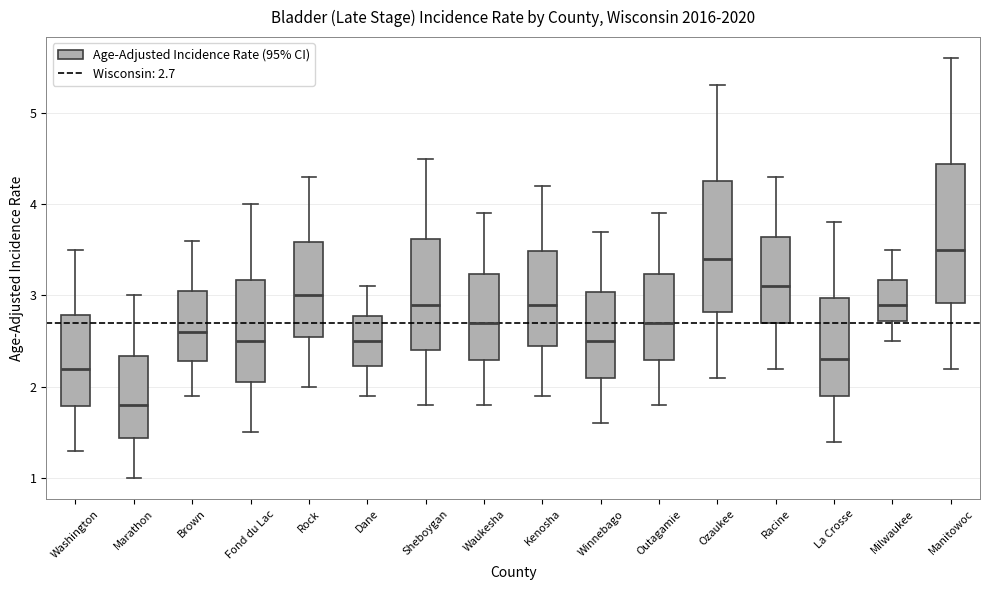

Reading left to right, transcribe this box plot: for each box, give where its median line is, the range the box spans, and where its two whiskers end, as read against the y-axis. The values are not printed on the chart, so give them approximately, as read against the axis.

Washington: median 2.2, box 1.8 to 2.8, whiskers 1.3 to 3.5
Marathon: median 1.8, box 1.4 to 2.3, whiskers 1.0 to 3.0
Brown: median 2.6, box 2.3 to 3.1, whiskers 1.9 to 3.6
Fond du Lac: median 2.5, box 2.1 to 3.2, whiskers 1.5 to 4.0
Rock: median 3.0, box 2.6 to 3.6, whiskers 2.0 to 4.3
Dane: median 2.5, box 2.2 to 2.8, whiskers 1.9 to 3.1
Sheboygan: median 2.9, box 2.4 to 3.6, whiskers 1.8 to 4.5
Waukesha: median 2.7, box 2.3 to 3.2, whiskers 1.8 to 3.9
Kenosha: median 2.9, box 2.5 to 3.5, whiskers 1.9 to 4.2
Winnebago: median 2.5, box 2.1 to 3.0, whiskers 1.6 to 3.7
Outagamie: median 2.7, box 2.3 to 3.2, whiskers 1.8 to 3.9
Ozaukee: median 3.4, box 2.8 to 4.3, whiskers 2.1 to 5.3
Racine: median 3.1, box 2.7 to 3.6, whiskers 2.2 to 4.3
La Crosse: median 2.3, box 1.9 to 3.0, whiskers 1.4 to 3.8
Milwaukee: median 2.9, box 2.7 to 3.2, whiskers 2.5 to 3.5
Manitowoc: median 3.5, box 2.9 to 4.4, whiskers 2.2 to 5.6